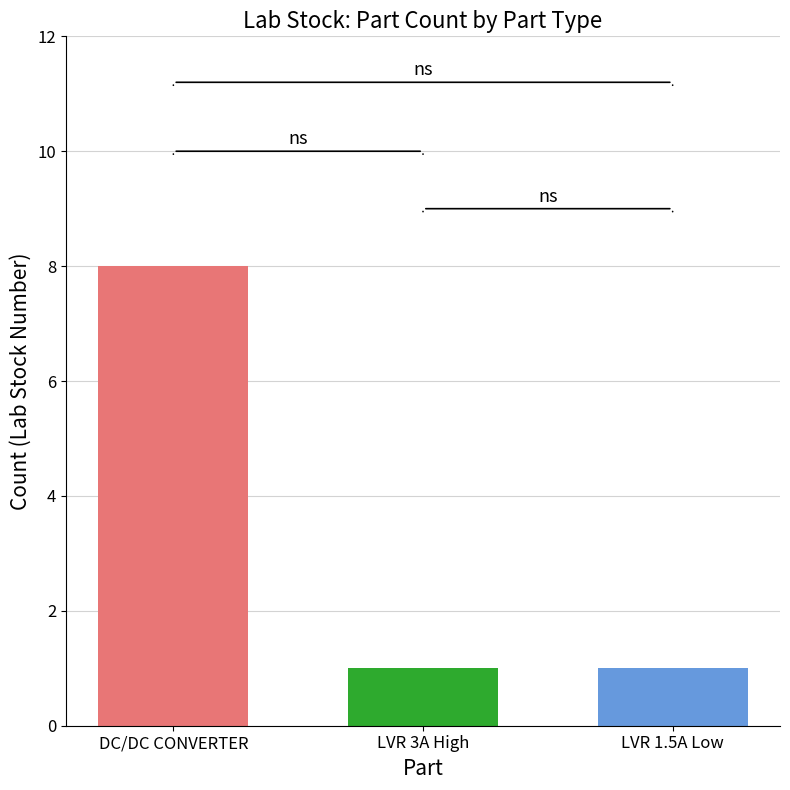

What is the spread (max minus min) of values at LVR 3A High?

7